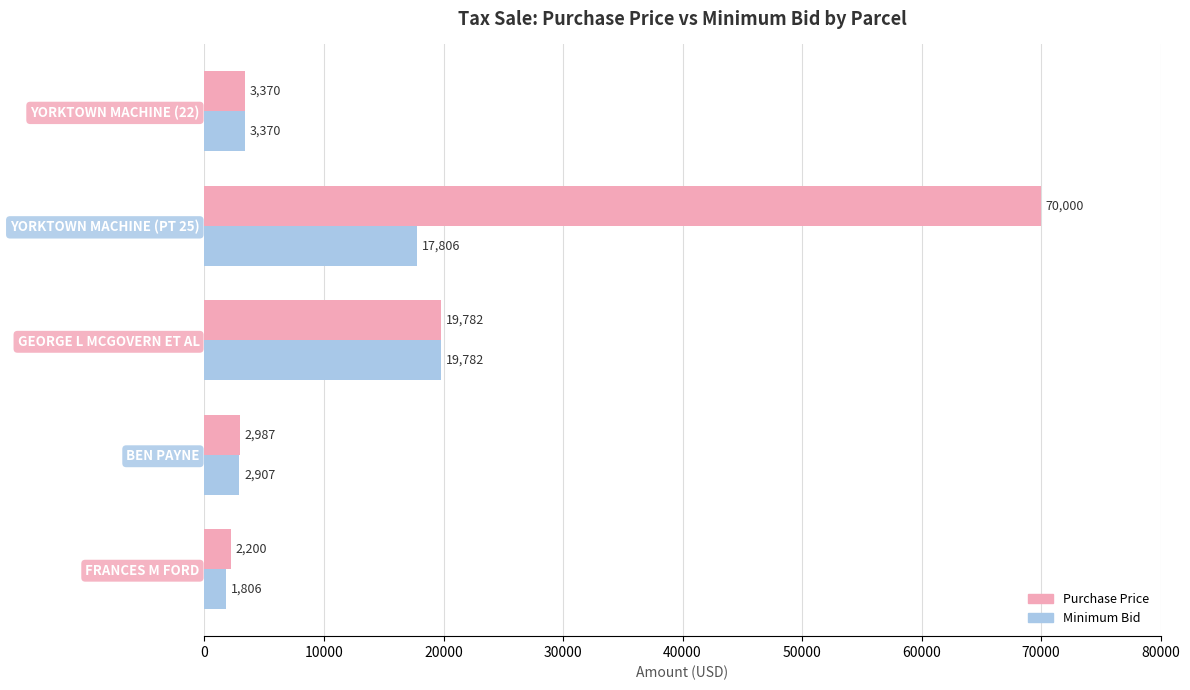

What is the difference between the maximum and minimum values in the Minimum Bid series?

17976.2